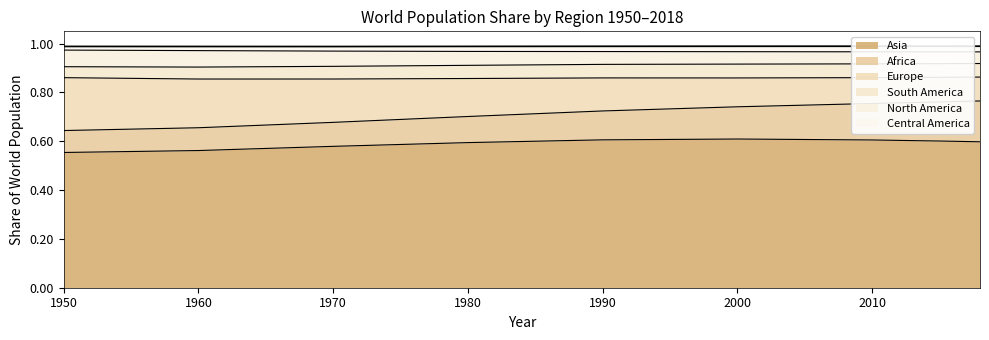

What are all the series names shown in the legend?

Asia, Africa, Europe, South America, North America, Central America